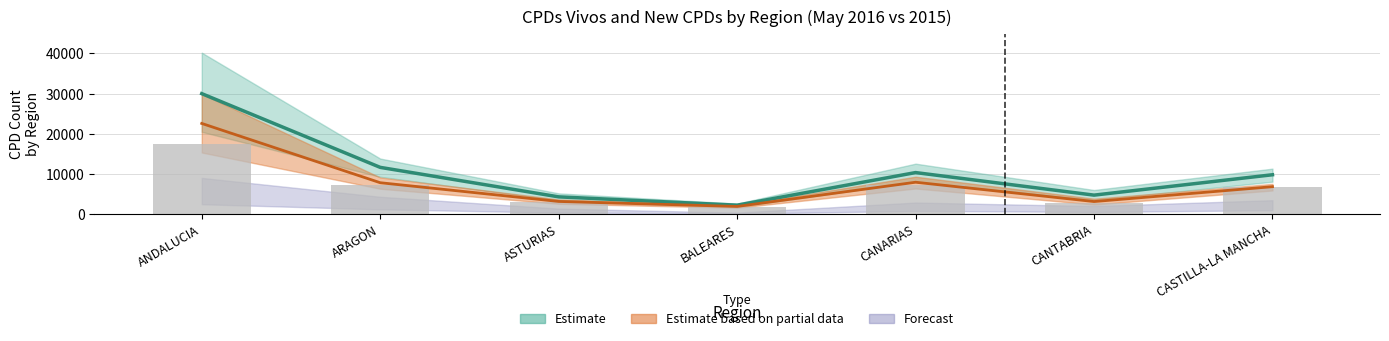

What is the difference between the maximum and minimum values in the CPD_Vivos_2015 series?

15636.0